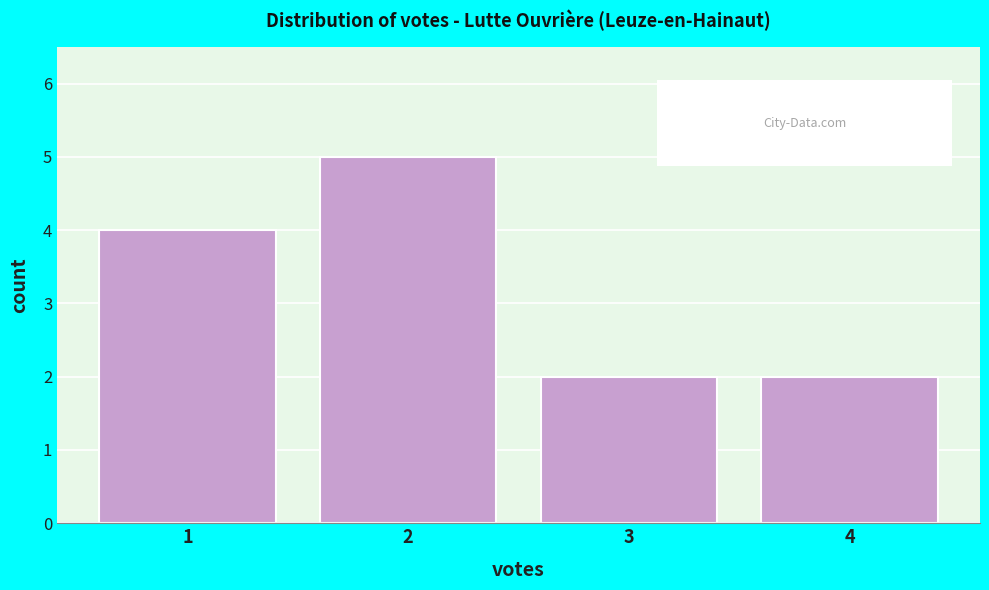

Over which range of the x-axis is the bar tallest?

1.5 to 2.5